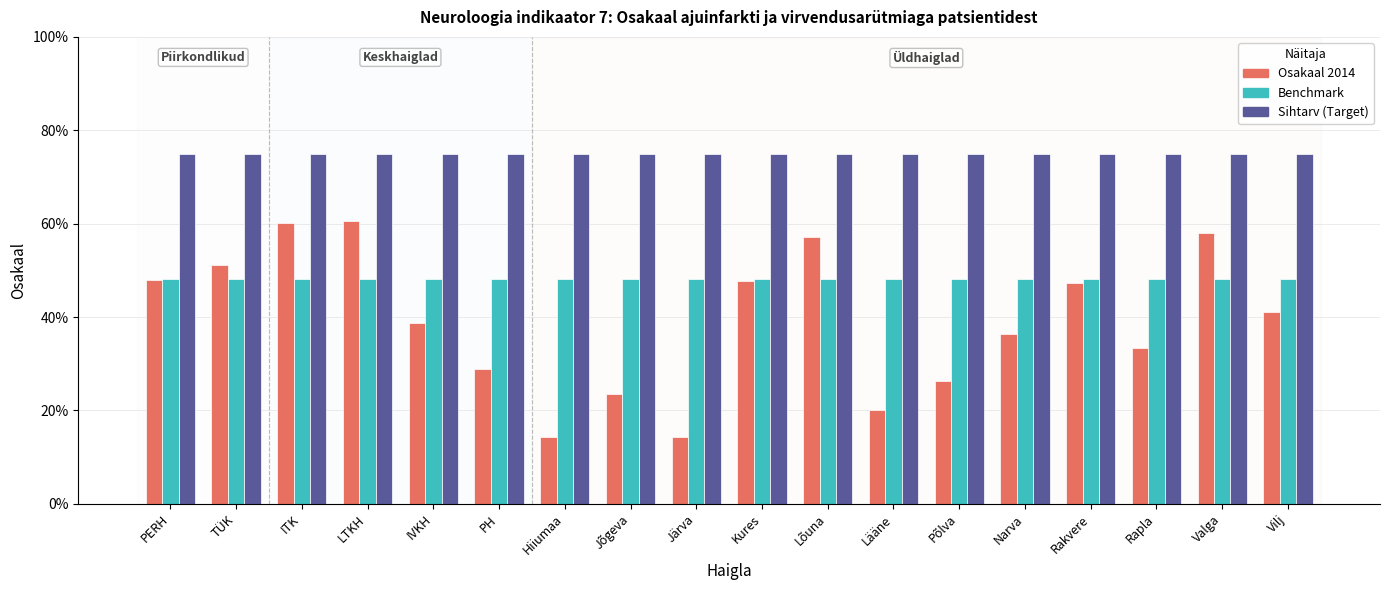

Does the chart contain any negative values?

No